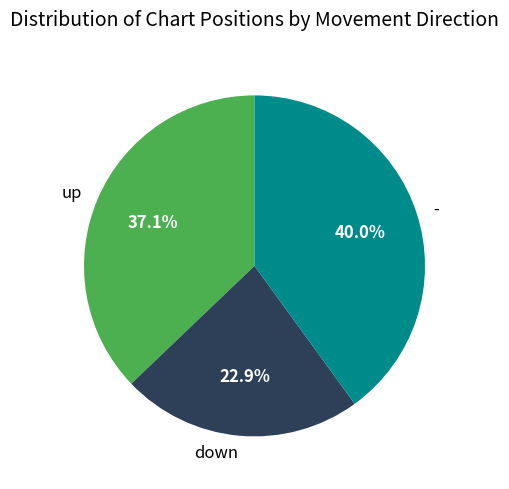

Between down and up, which is larger?

up